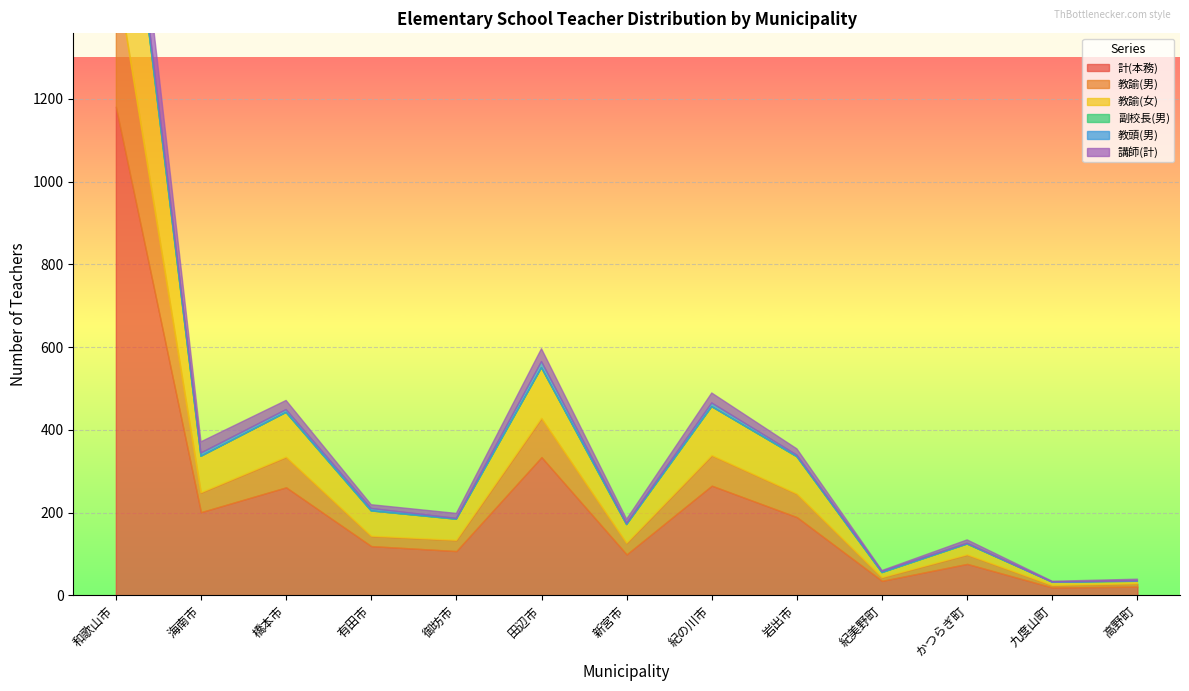

What is the label of the 2nd point from the left?

海南市